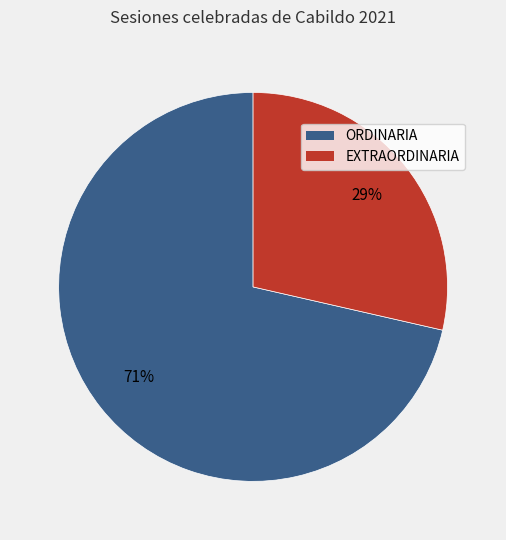

To the nearest percent, what is the average slice percentage?

50%